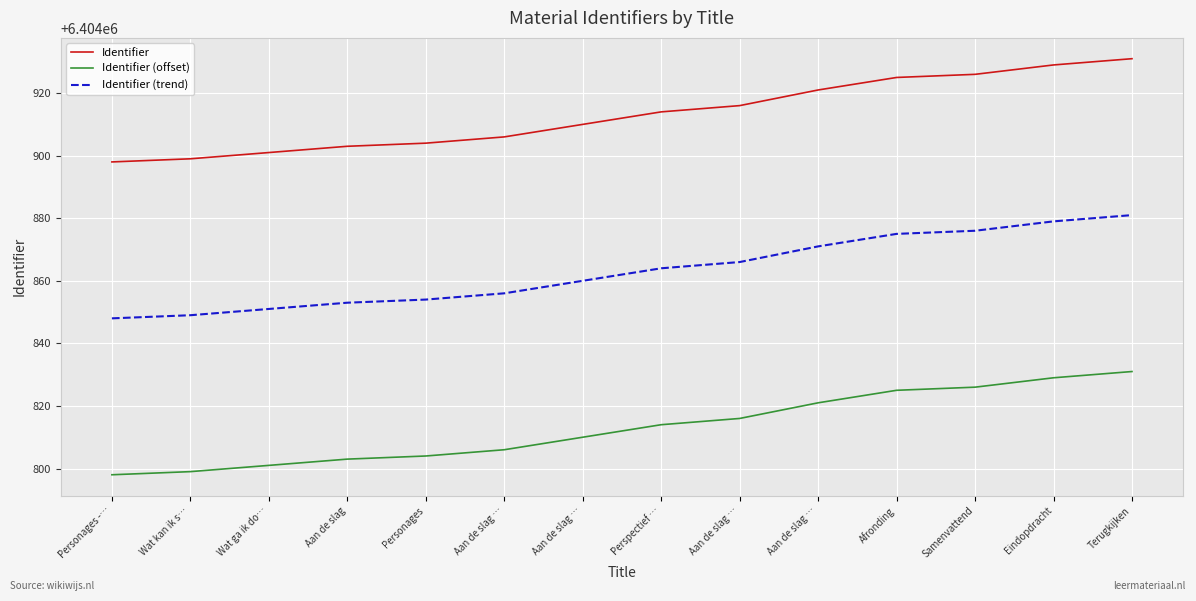

What are all the series names shown in the legend?

Identifier, Identifier (offset), Identifier (trend)